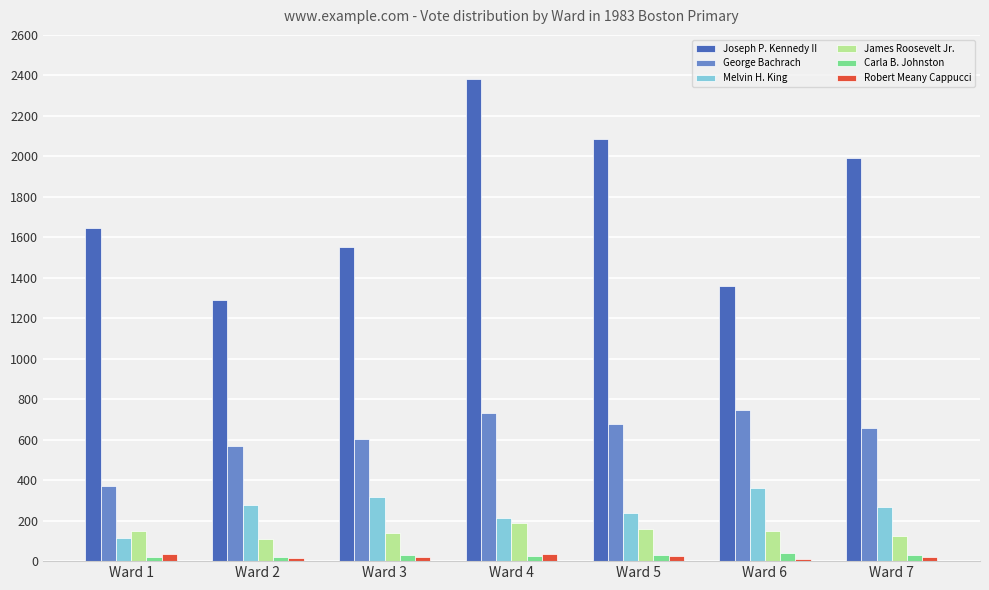

What are all the series names shown in the legend?

Joseph P. Kennedy II, George Bachrach, Melvin H. King, James Roosevelt Jr., Carla B. Johnston, Robert Meany Cappucci